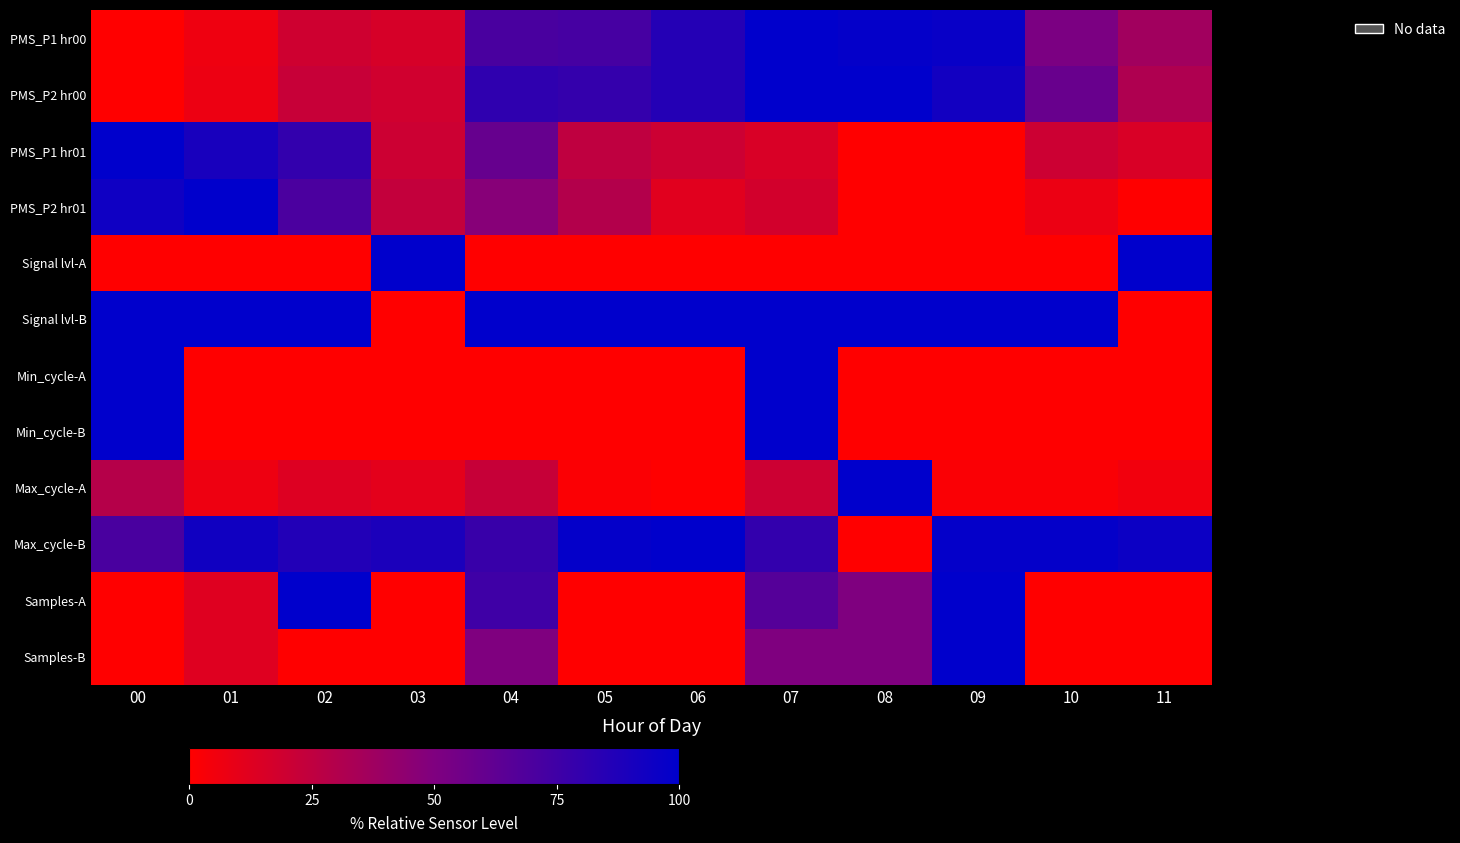

Reading left to right, what are all the values shown in this chart?

PMS_P1 hr00: 00=0.0	01=6.5	02=19.4	03=16.1	04=71.0	05=72.6	06=85.5	07=100.0	08=98.4	09=96.8	10=51.6	11=37.1
PMS_P2 hr00: 00=0.0	01=7.4	02=22.2	03=18.5	04=81.5	05=79.6	06=85.2	07=100.0	08=100.0	09=92.6	10=59.3	11=31.5
PMS_P1 hr01: 00=100.0	01=90.0	02=80.0	03=20.0	04=60.0	05=25.0	06=20.0	07=15.0	08=0.0	09=0.0	10=20.0	11=15.0
PMS_P2 hr01: 00=94.1	01=100.0	02=70.6	03=23.5	04=47.1	05=29.4	06=11.8	07=17.6	08=0.0	09=0.0	10=7.8	11=0.0
Signal lvl-A: 00=0.0	01=0.0	02=0.0	03=100.0	04=0.0	05=0.0	06=0.0	07=0.0	08=0.0	09=0.0	10=0.0	11=100.0
Signal lvl-B: 00=100.0	01=100.0	02=100.0	03=0.0	04=100.0	05=100.0	06=100.0	07=100.0	08=100.0	09=100.0	10=100.0	11=0.0
Min_cycle-A: 00=100.0	01=0.0	02=0.0	03=0.0	04=0.0	05=0.0	06=0.0	07=100.0	08=0.0	09=0.0	10=0.0	11=0.0
Min_cycle-B: 00=100.0	01=0.0	02=0.0	03=0.0	04=0.0	05=0.0	06=0.0	07=100.0	08=0.0	09=0.0	10=0.0	11=0.0
Max_cycle-A: 00=29.1	01=6.8	02=13.4	03=10.8	04=22.6	05=1.8	06=0.0	07=20.1	08=100.0	09=2.0	10=2.2	11=5.3
Max_cycle-B: 00=70.9	01=93.2	02=86.6	03=89.2	04=77.4	05=98.2	06=100.0	07=79.9	08=0.0	09=98.0	10=97.8	11=94.7
Samples-A: 00=0.0	01=12.5	02=100.0	03=0.0	04=75.0	05=0.0	06=0.0	07=66.5	08=50.0	09=100.0	10=0.0	11=0.0
Samples-B: 00=0.0	01=12.5	02=0.0	03=0.0	04=50.0	05=0.0	06=0.0	07=50.0	08=50.0	09=100.0	10=0.0	11=0.0